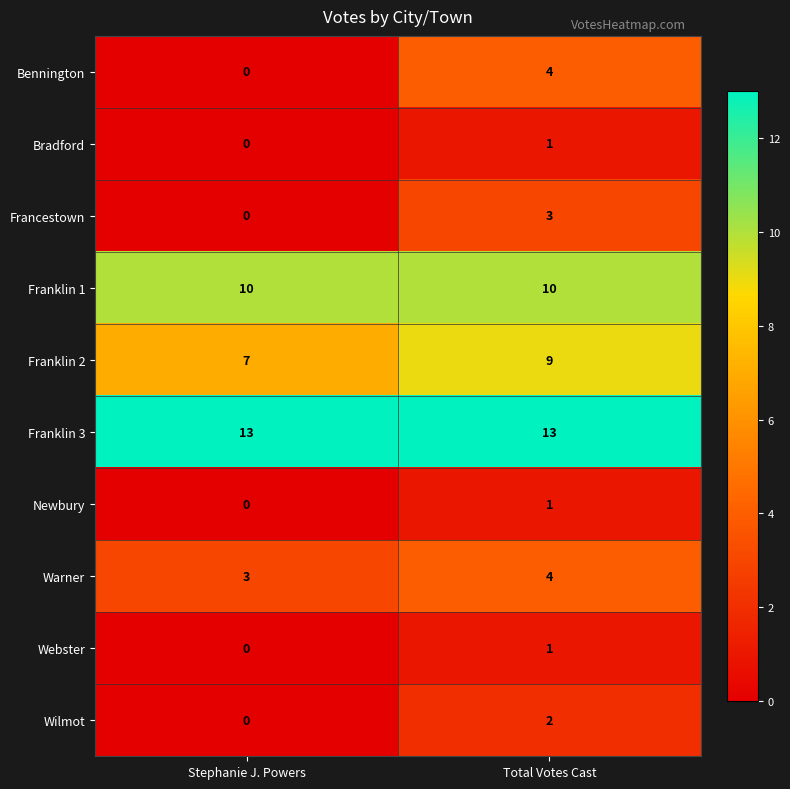

Where is Newbury nearest to the value 0?

Stephanie J. Powers